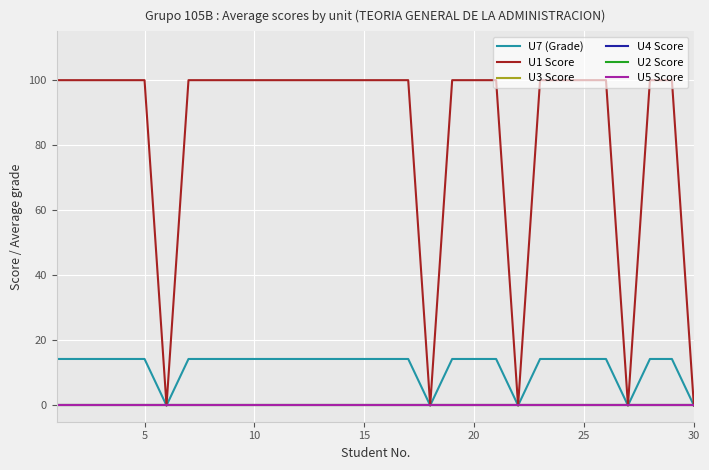

Is this an area chart (filled region under the line)?

No